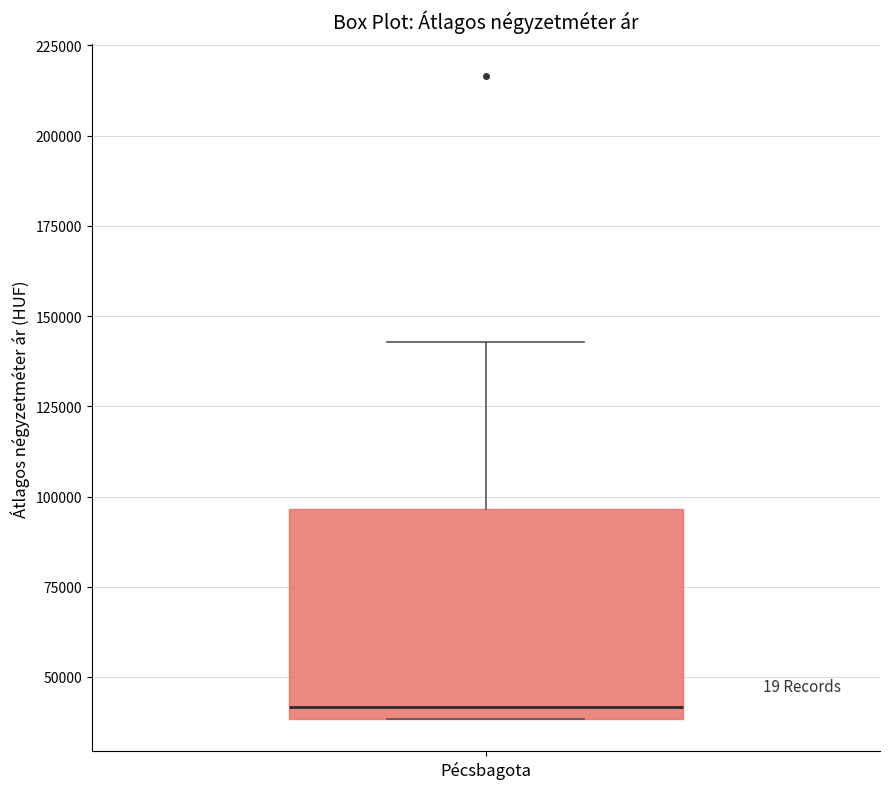

Where does the upper whisker of the box for Pécsbagota end on the y-axis? The values are not printed on the chart, so give them approximately, as read against the axis.

145000